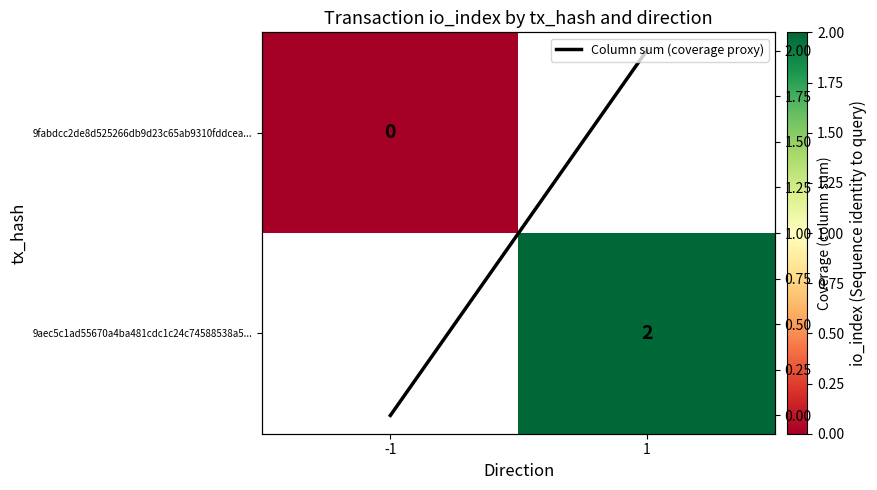

True or false: 9aec5c1ad55670a4ba481cdc1c24c74588538a5... has a value of 2.0 at 1.

True